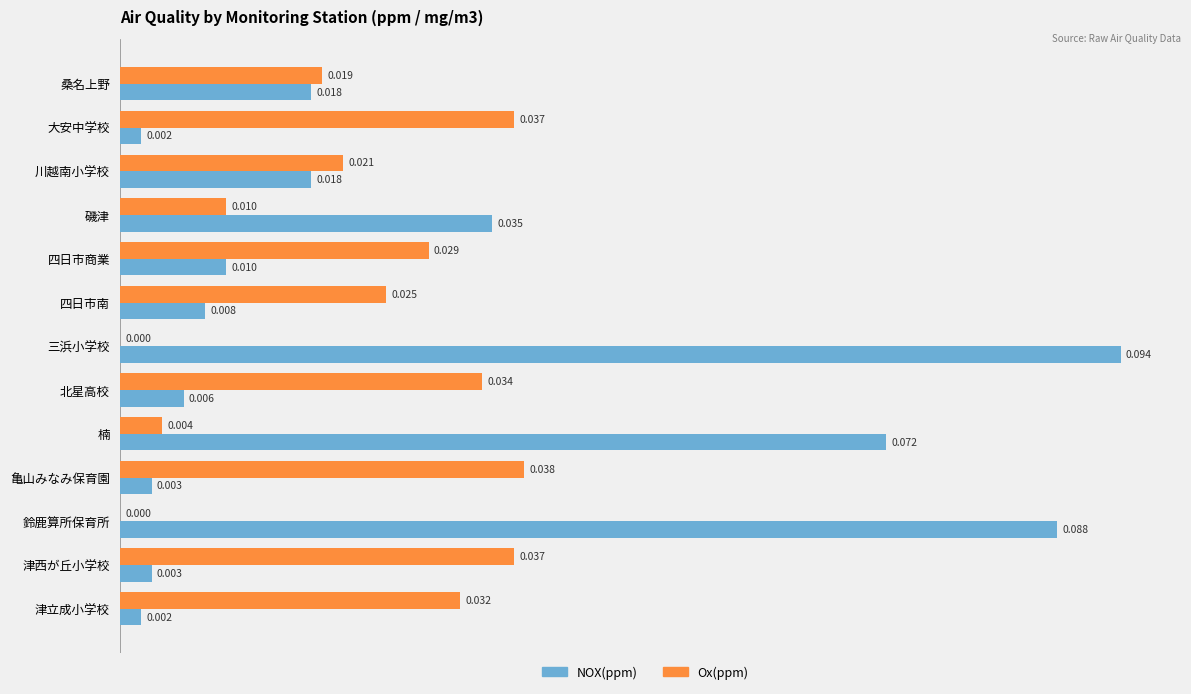

How many data points in Ox(ppm) are above 0?

11